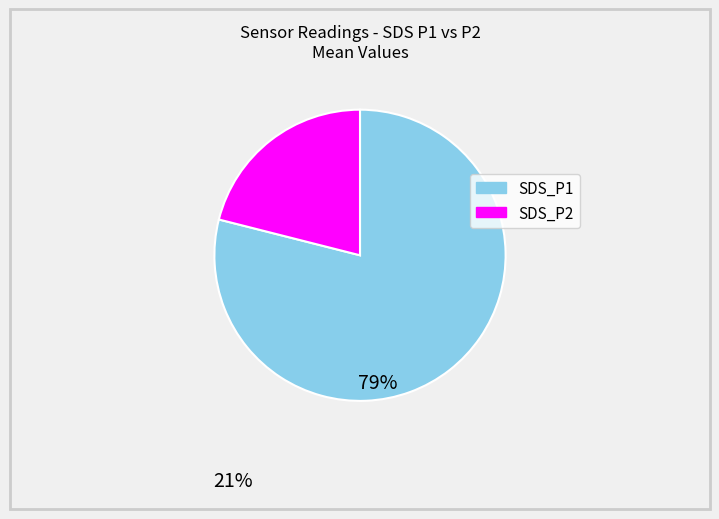

Which slice is the smallest?

SDS_P2